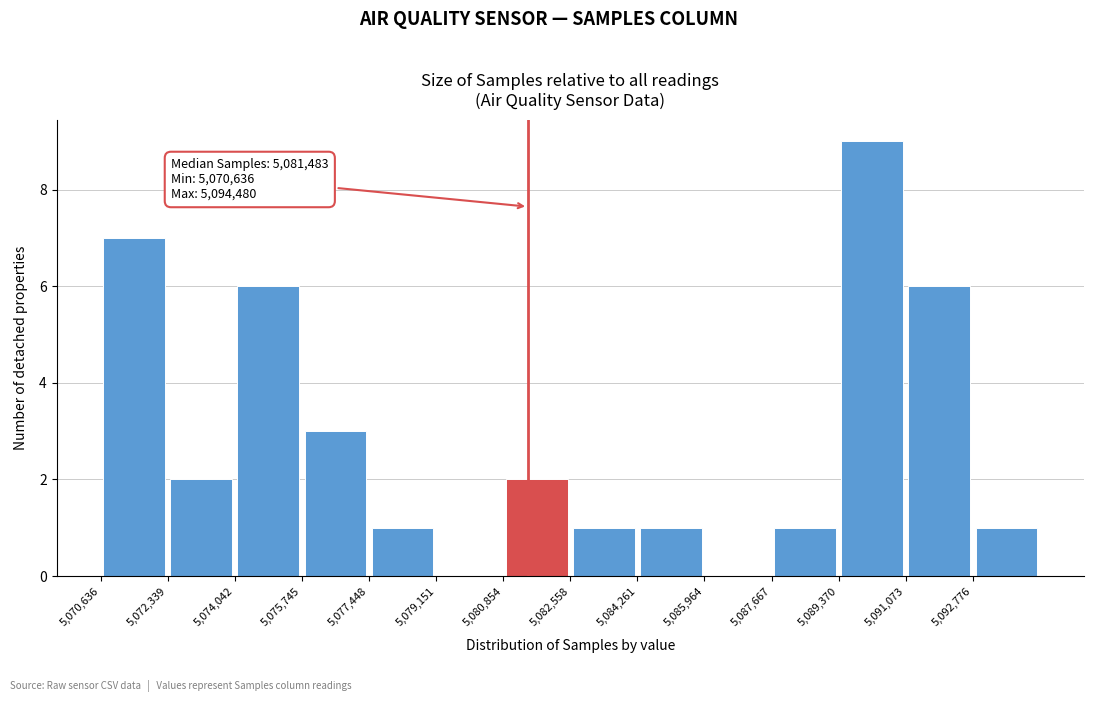

Which range on the x-axis has the tallest bar?

5089400 to 5091000